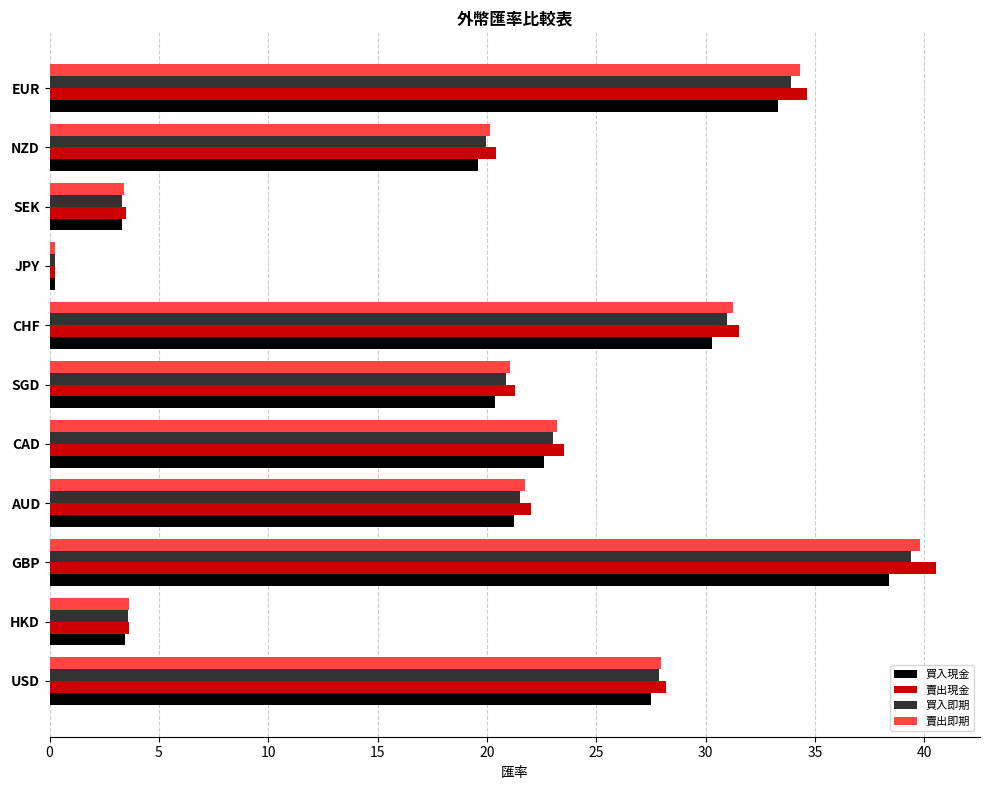

Which series has the largest range (max minus min)?

賣出現金